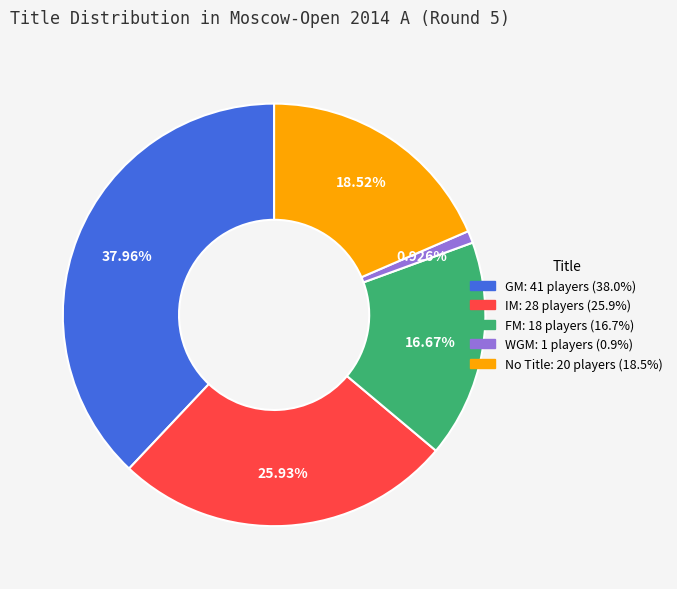

Count the number of slices in the pie.

5